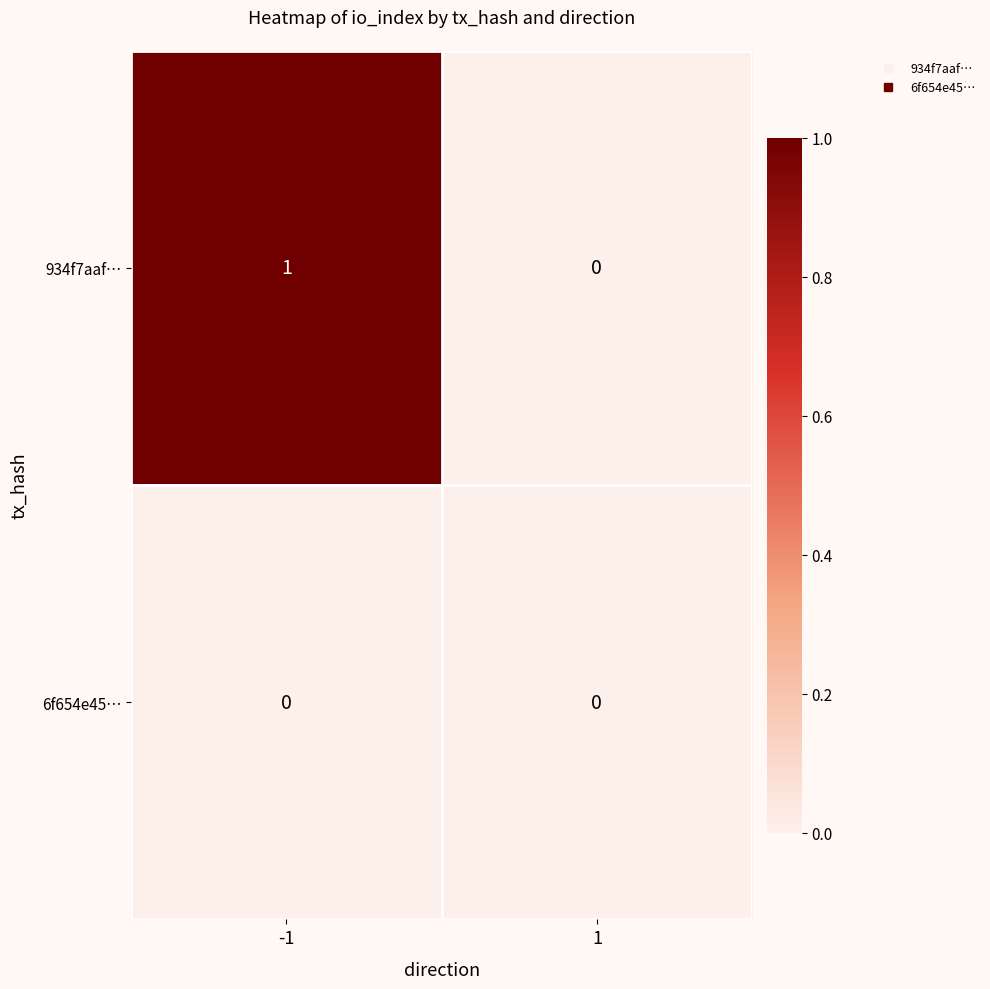

Rank the series by their maximum value, from highest to lowest.

934f7aaf…, 6f654e45…